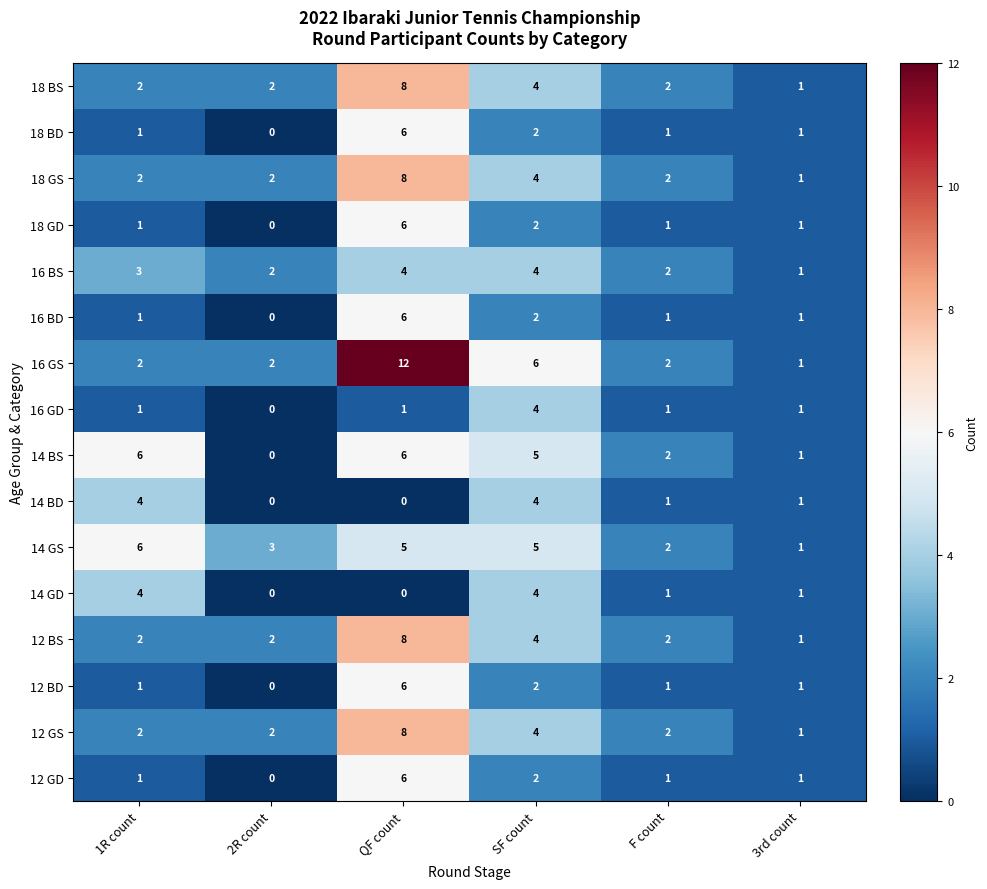

The value of 18 GD at 3rd count is 2. True or false?

False